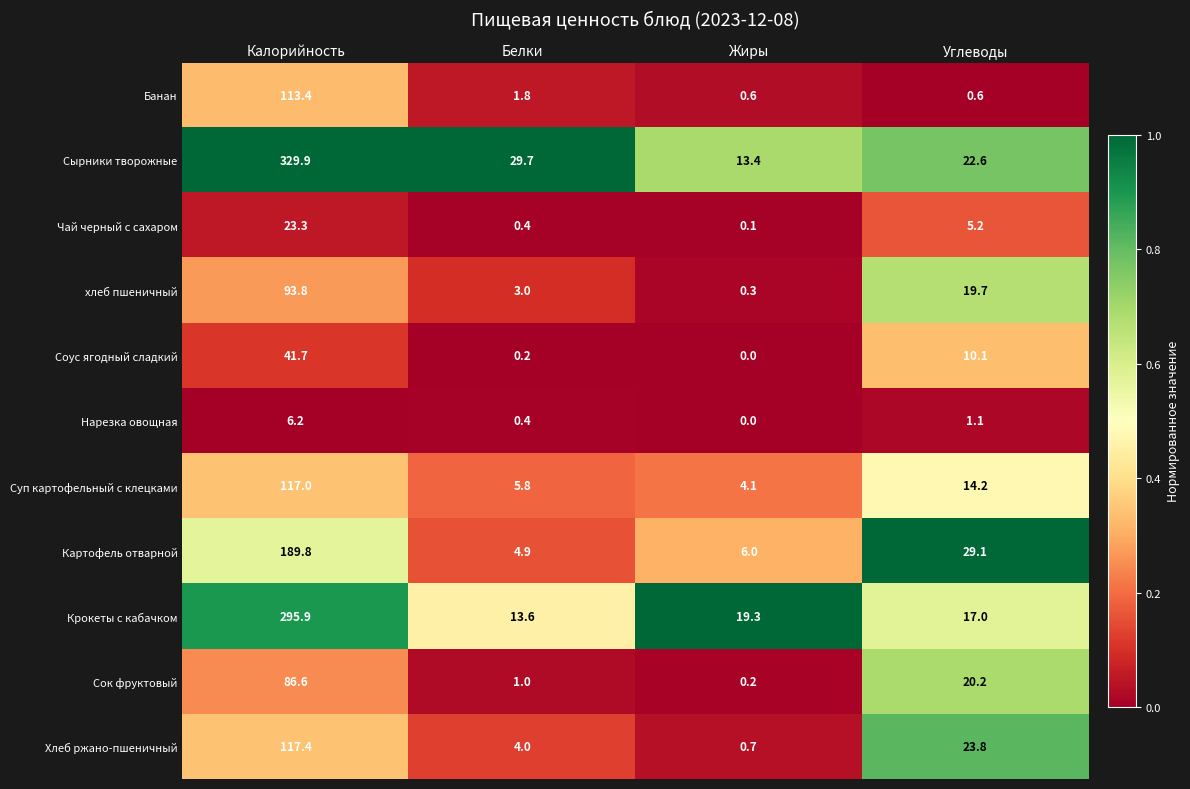

At which label is Сок фруктовый closest to 43?

Углеводы